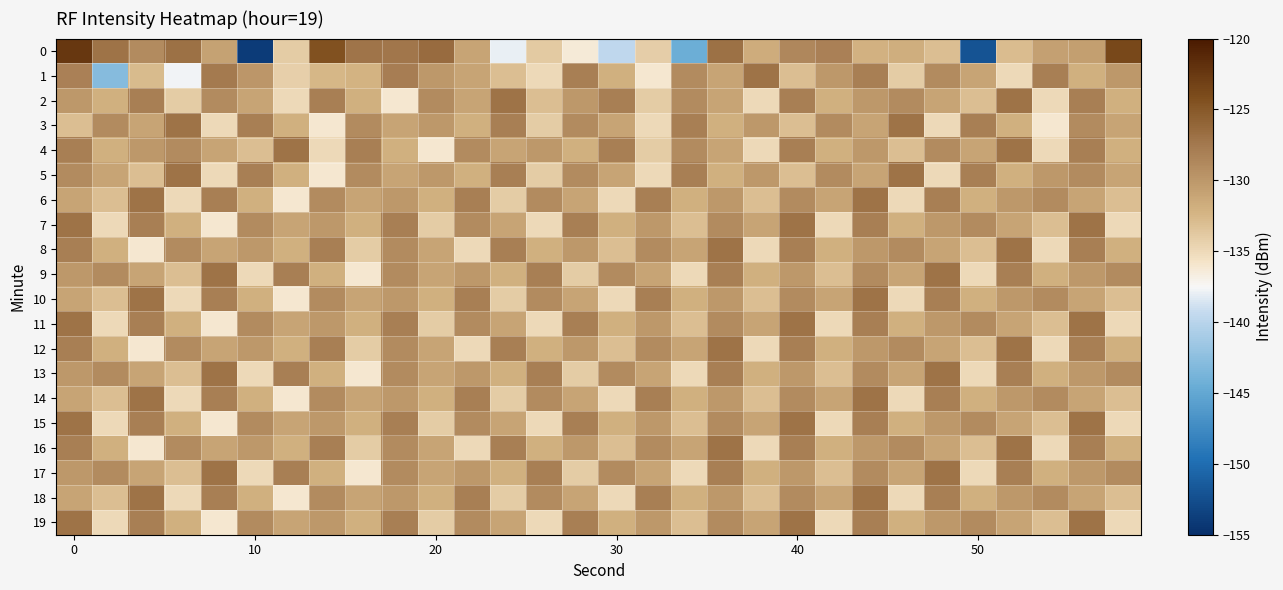

What is the smallest value displayed?

-154.0